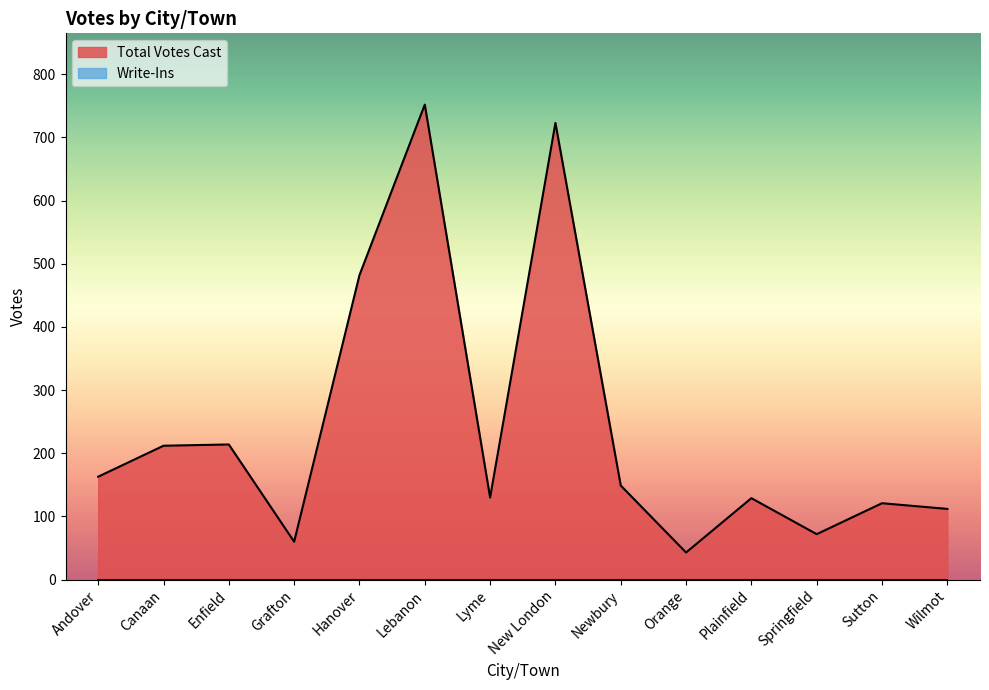

The chart shows a value of 752 at Lebanon. True or false?

True